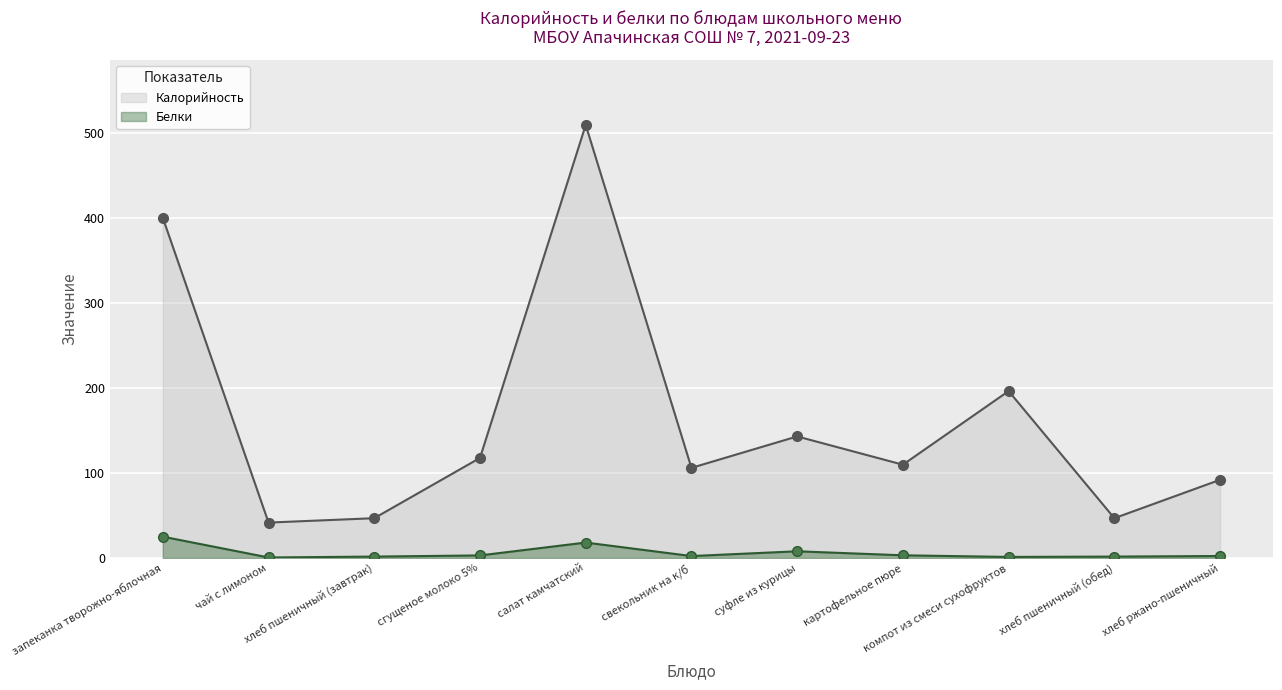

In Калорийность, how many points are lower than both neighbors (excluding endpoints)?

4